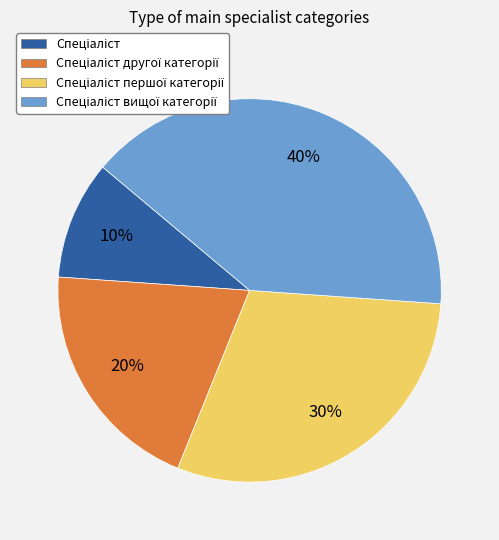

To the nearest percent, what is the average slice percentage?

25%